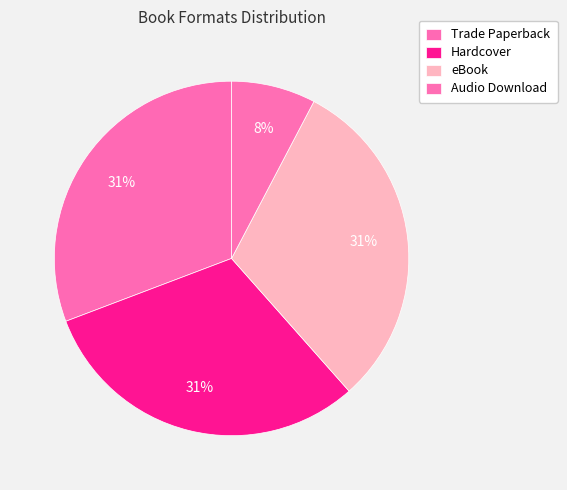

Is there any slice that represents more than half of the pie?

No